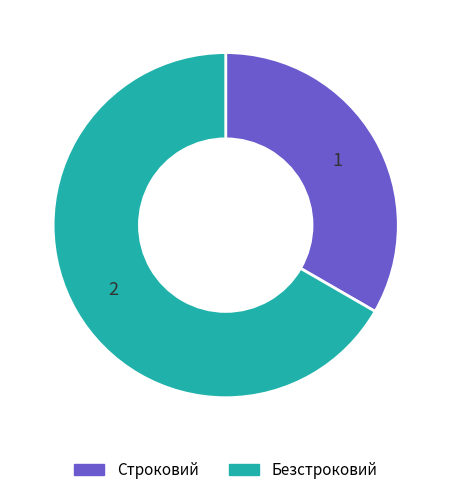

Rank the categories by value from lowest to highest.

Строковий, Безстроковий